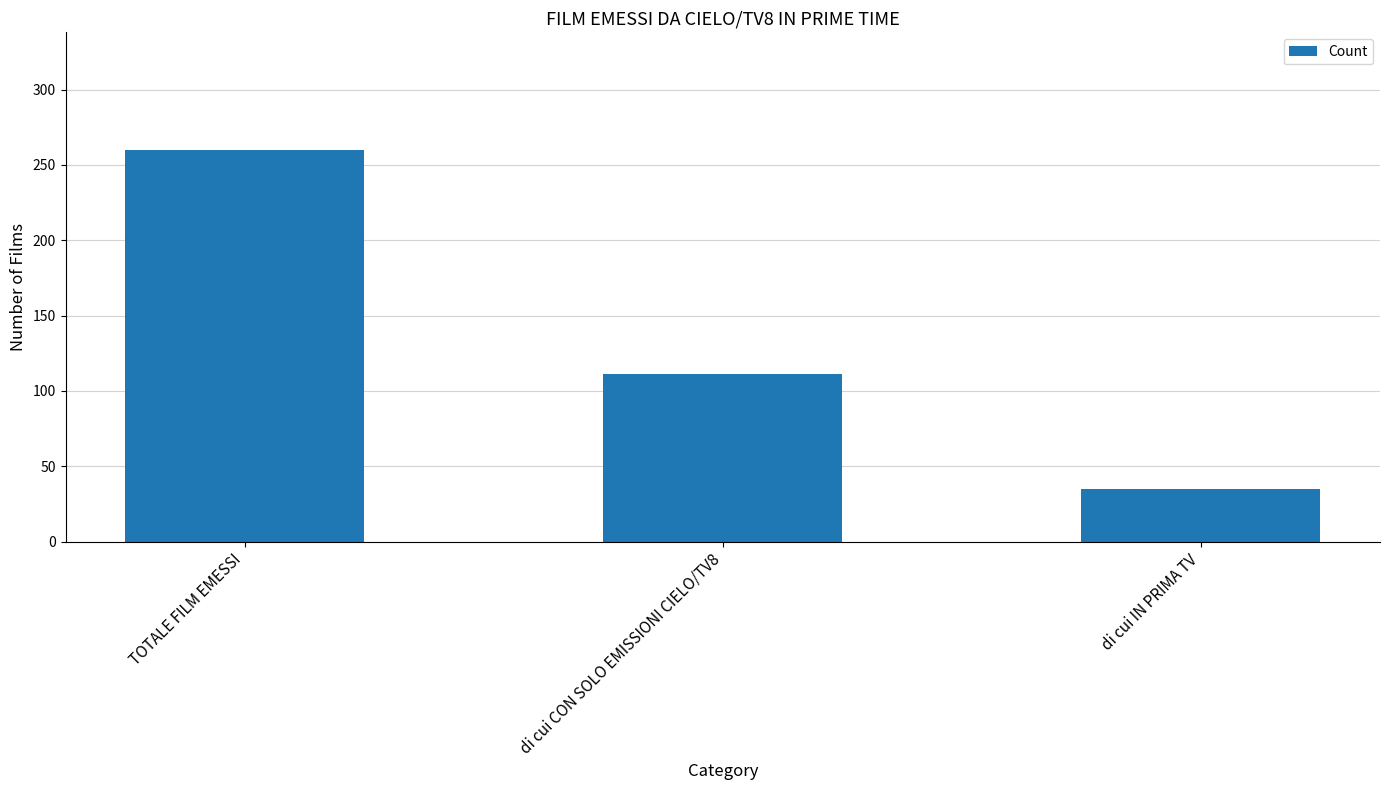

What is the difference between the maximum and second lowest values?

149